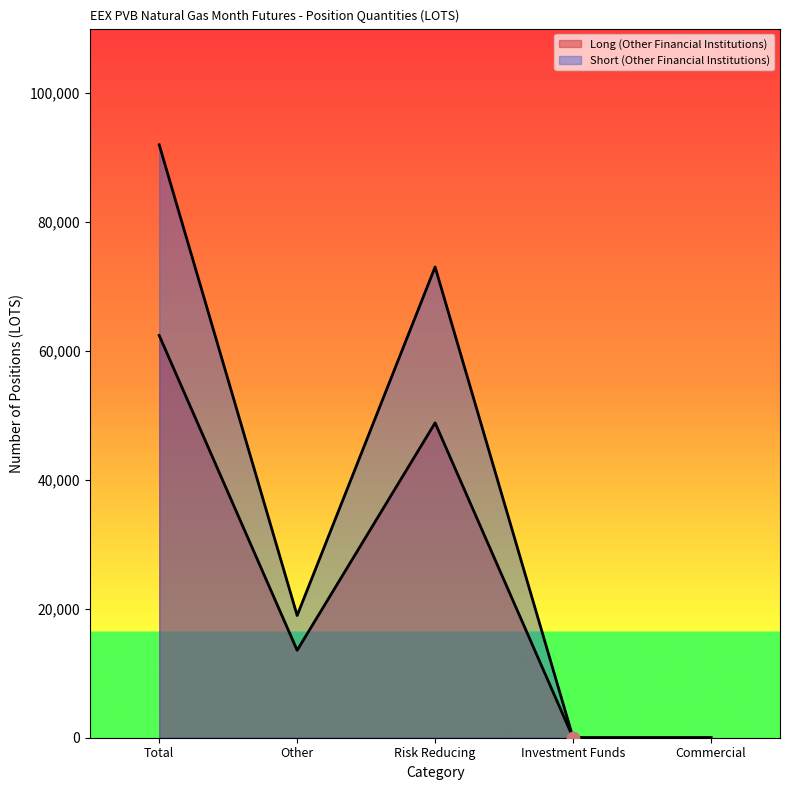

At how many categories does at least one series exceed 28321?

2